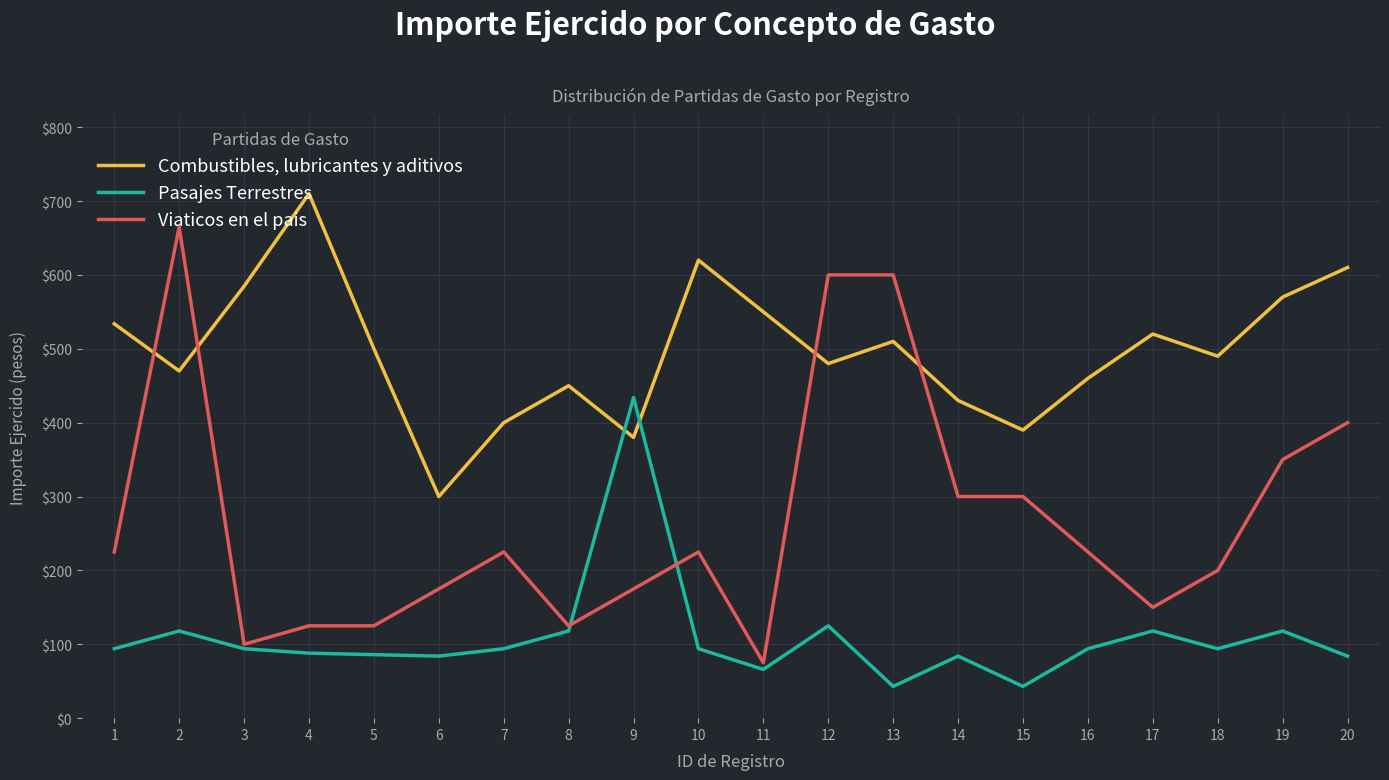

List the labels in order of Combustibles, lubricantes y aditivos value, smallest first.

6, 9, 15, 7, 14, 8, 16, 2, 12, 18, 5, 13, 17, 1, 11, 19, 3, 20, 10, 4